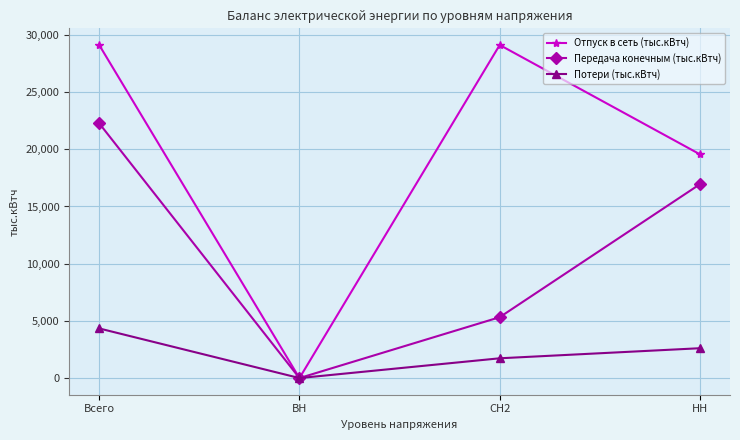

What is the total value across all series at НН?

39117.3